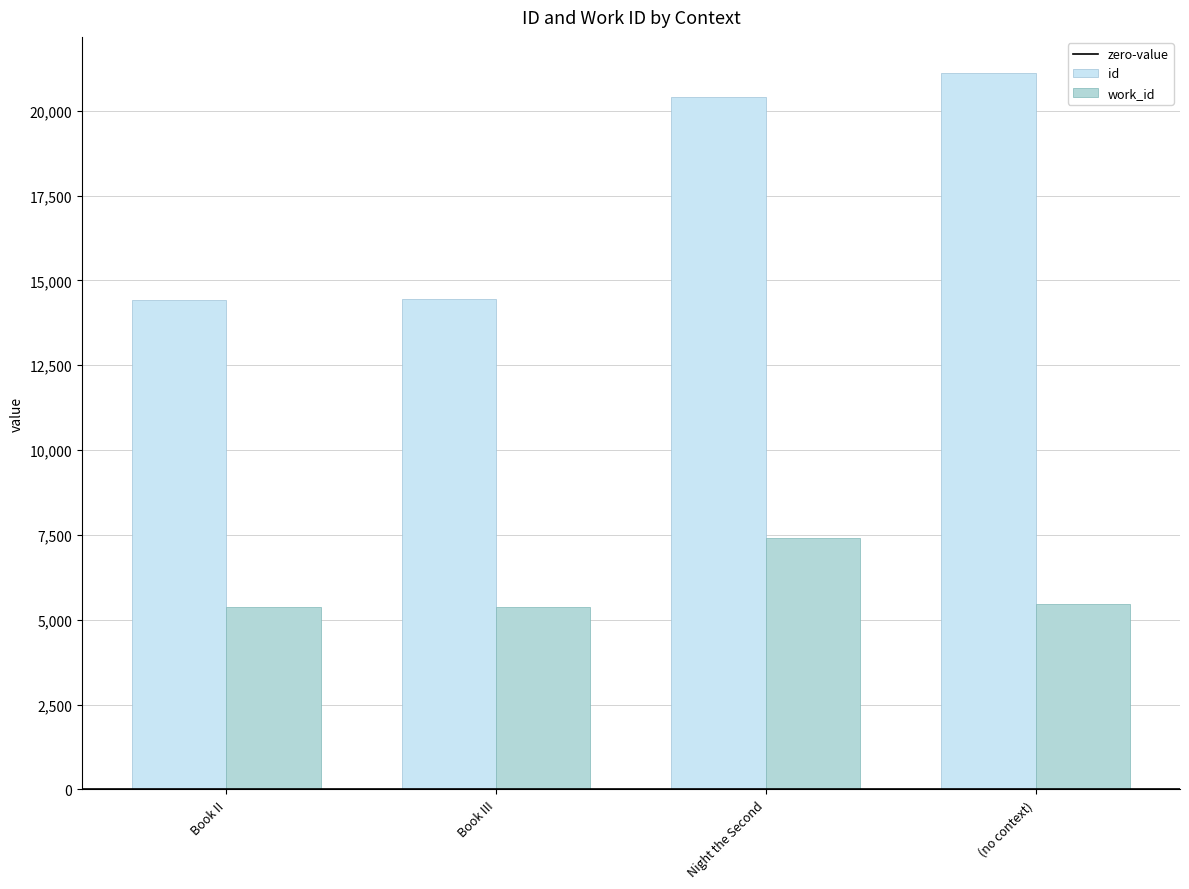

What is the total value across all series at Book III?

19817